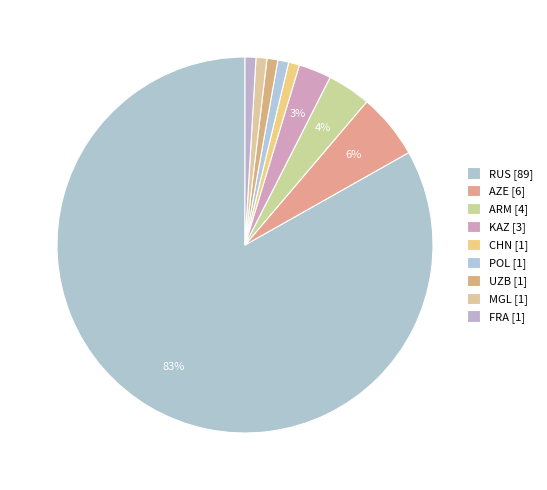

What percentage is the KAZ slice, to the nearest percent?

3%